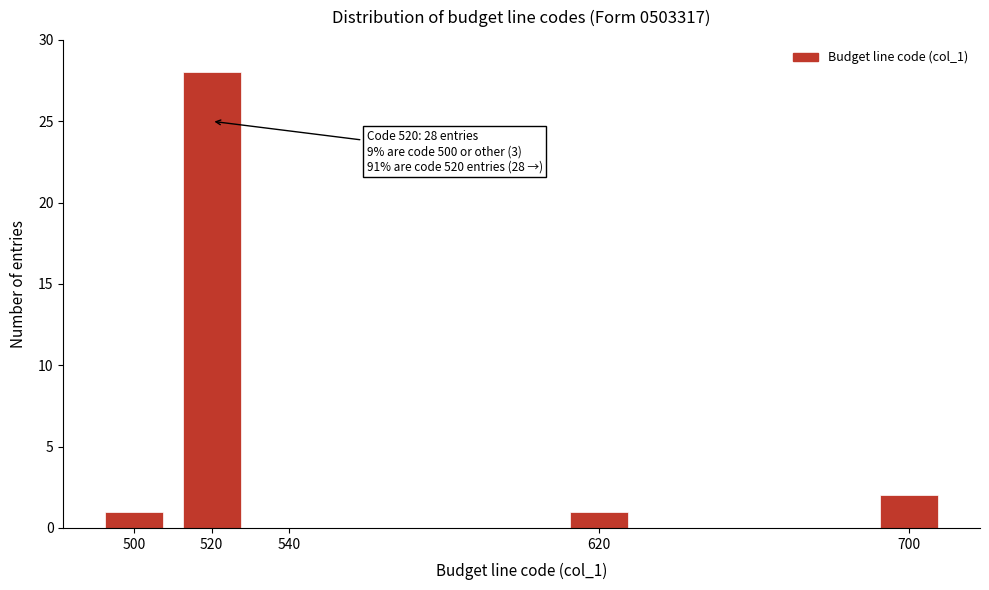

Reading left to right, list all the values displayed in this chart.

500=1	520=28	540=0	620=1	700=2